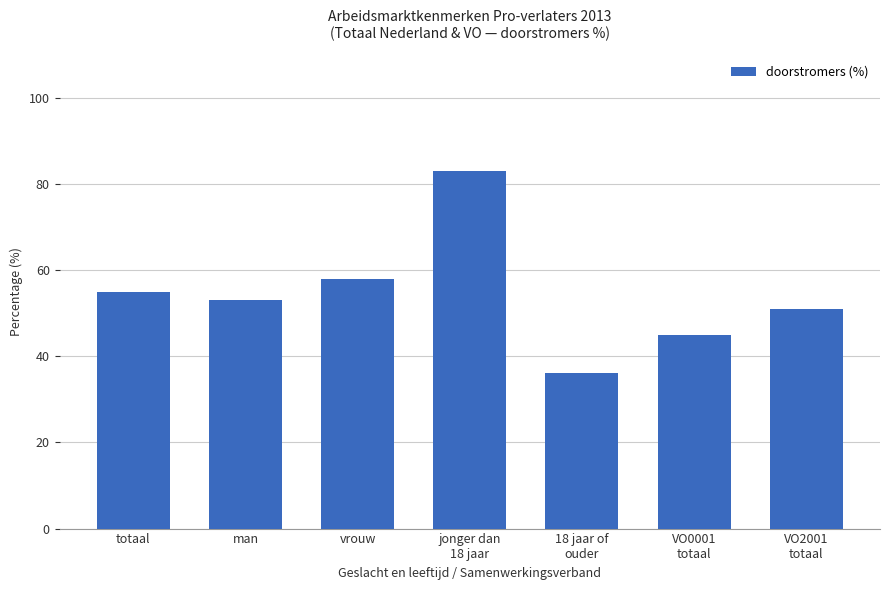

At which category does the chart reach its minimum across all series?

18 jaar of
ouder